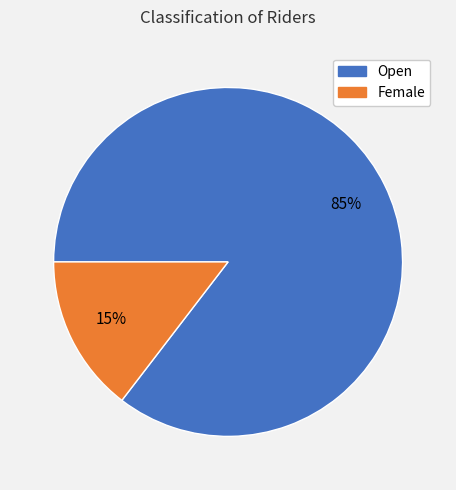

What is the smallest slice in the pie chart?

Female